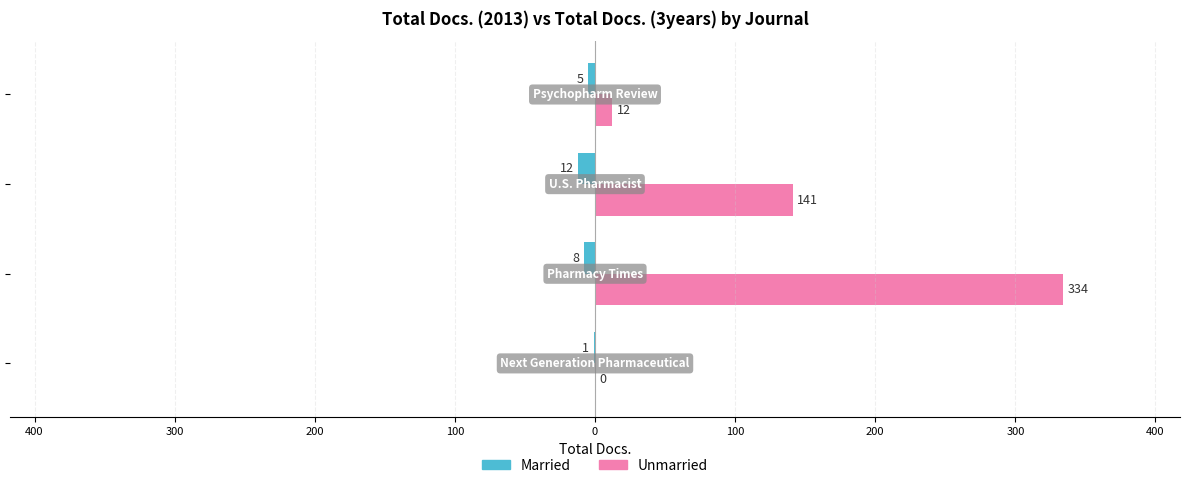

What is the difference between the maximum and minimum values in the Unmarried series?

334